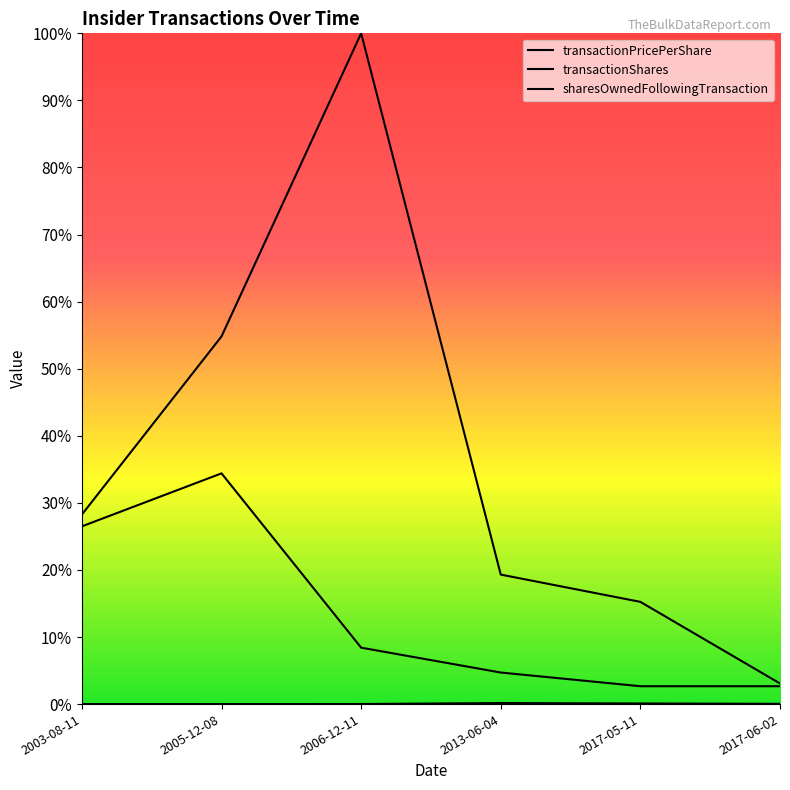

Rank the series at 2003-08-11 from lowest to highest value.

transactionPricePerShare, transactionShares, sharesOwnedFollowingTransaction